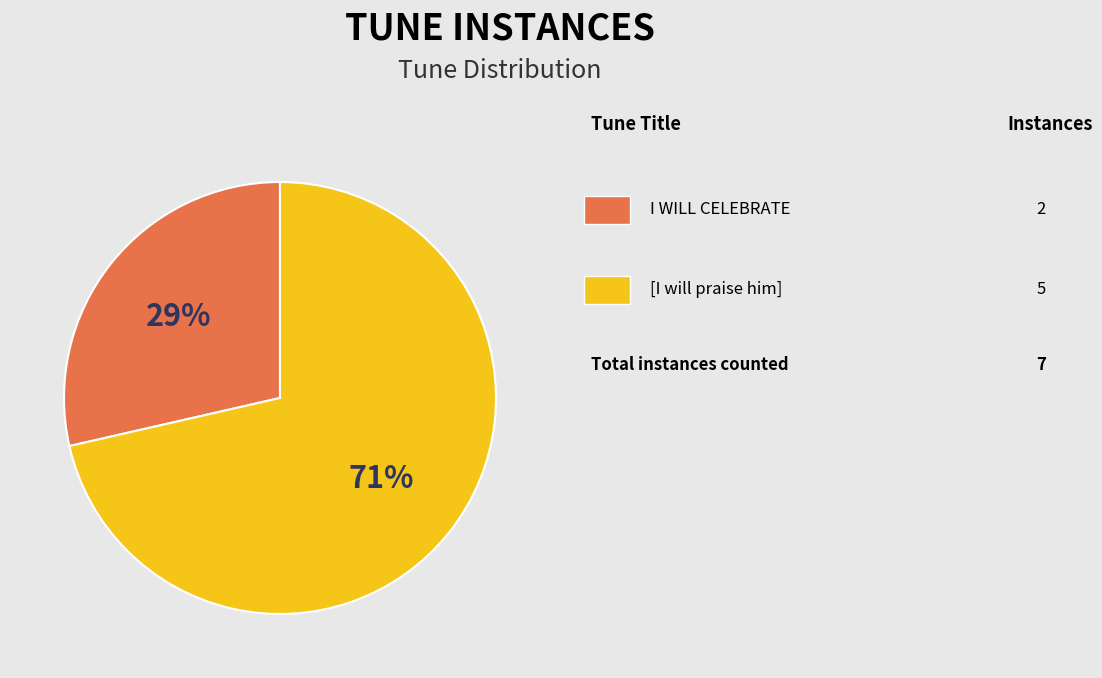

Is there any slice that represents more than half of the pie?

Yes